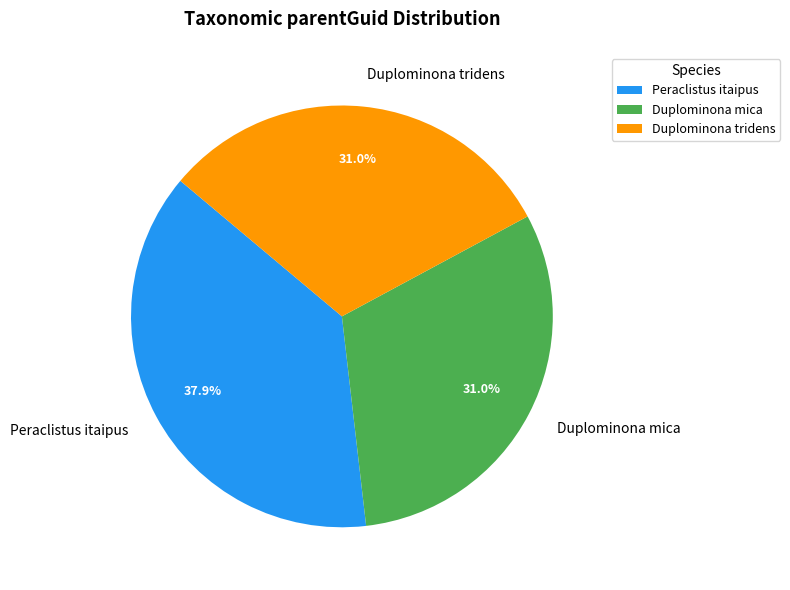

Does any single category account for the majority?

No